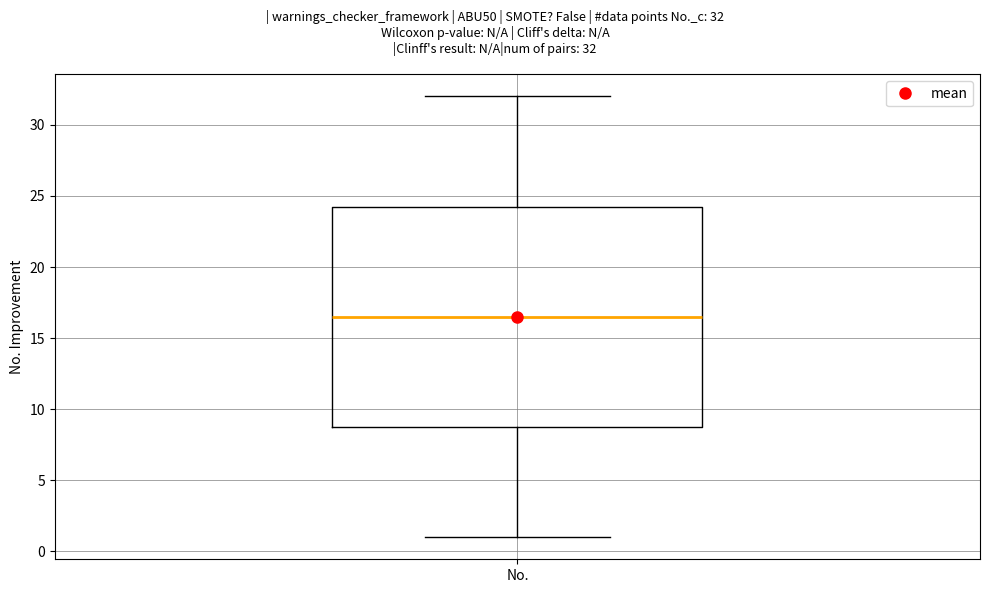

Where does the lower whisker of the box for No. end on the y-axis? The values are not printed on the chart, so give them approximately, as read against the axis.

1.0